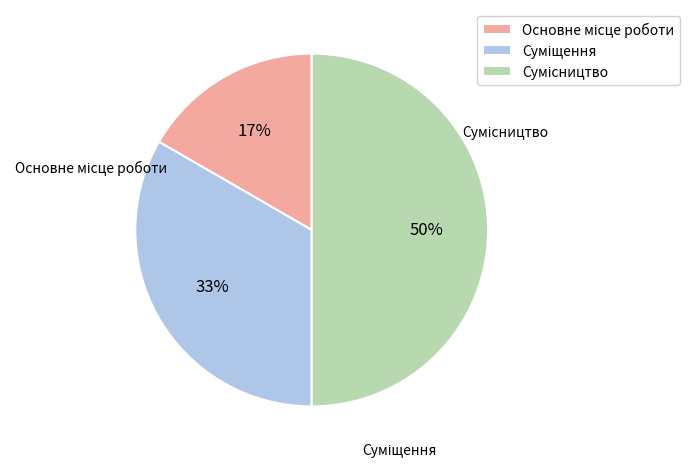

What is the ratio of the value at Суміщення to the value at Сумісництво?

0.7